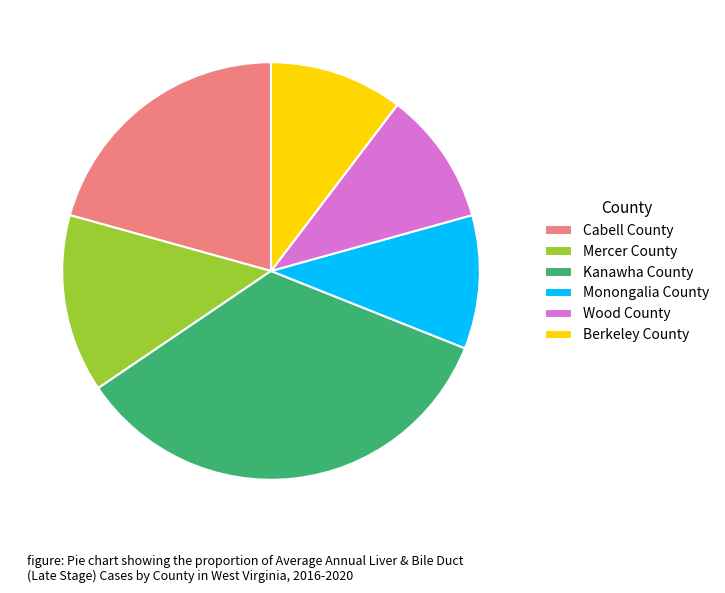

Does Berkeley County account for over 50% of the chart?

No